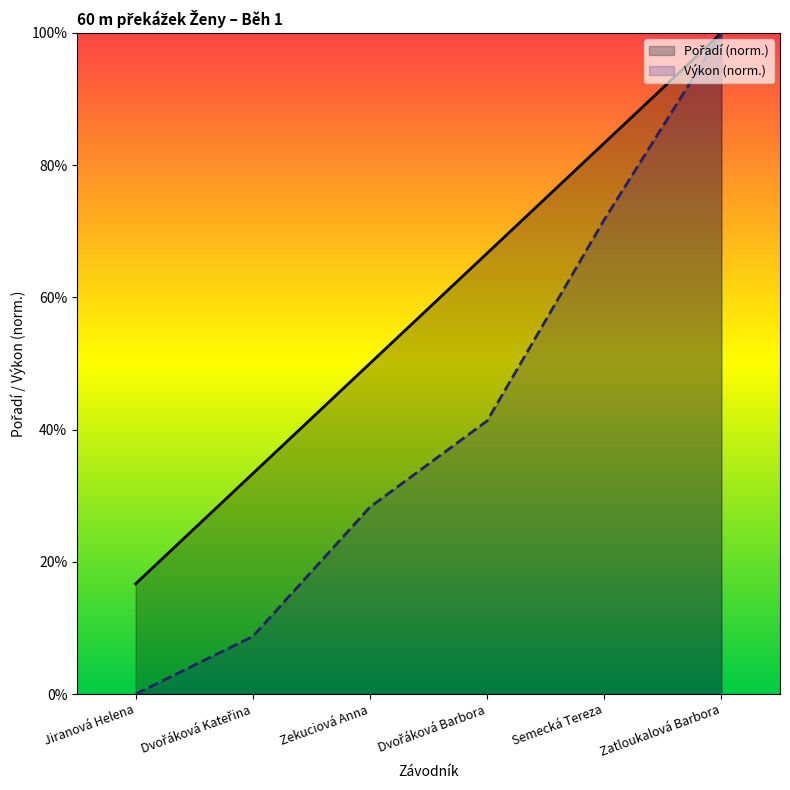

How many positive values does the Výkon series have?

5